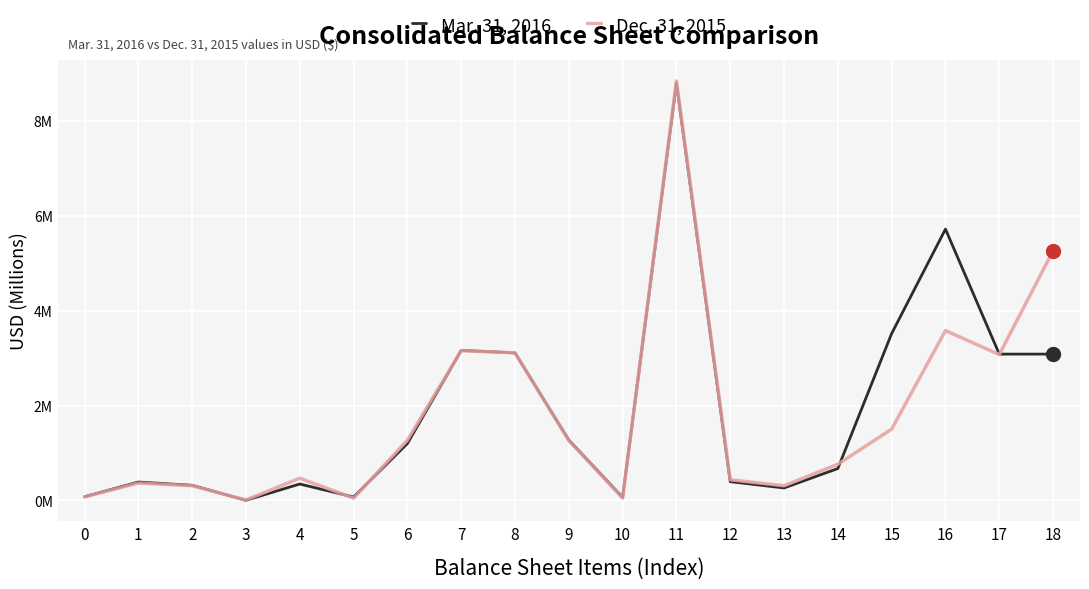

Rank the categories by Mar. 31, 2016 value from highest to lowest.

11, 16, 15, 7, 8, 17, 18, 9, 6, 14, 12, 1, 4, 2, 13, 0, 5, 10, 3